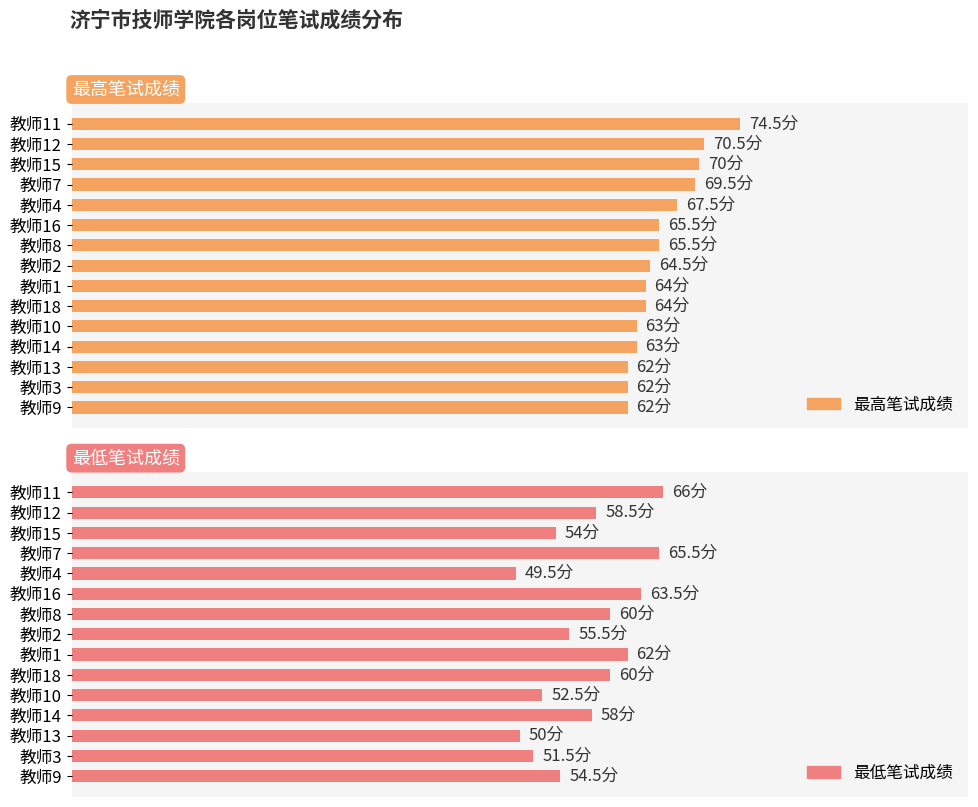

What is the value of the 最高笔试成绩 bar at the 6th from the left?

65.5